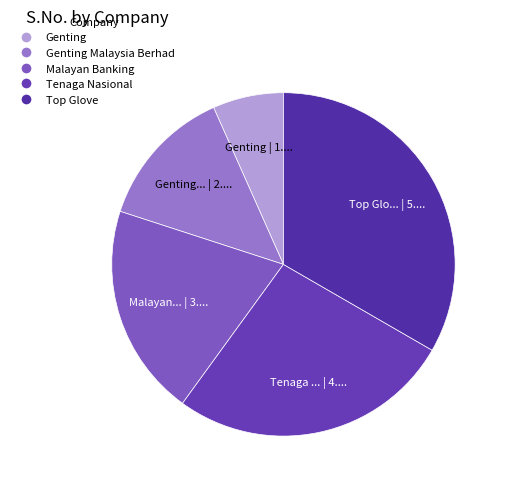

Is there any slice that represents more than half of the pie?

No